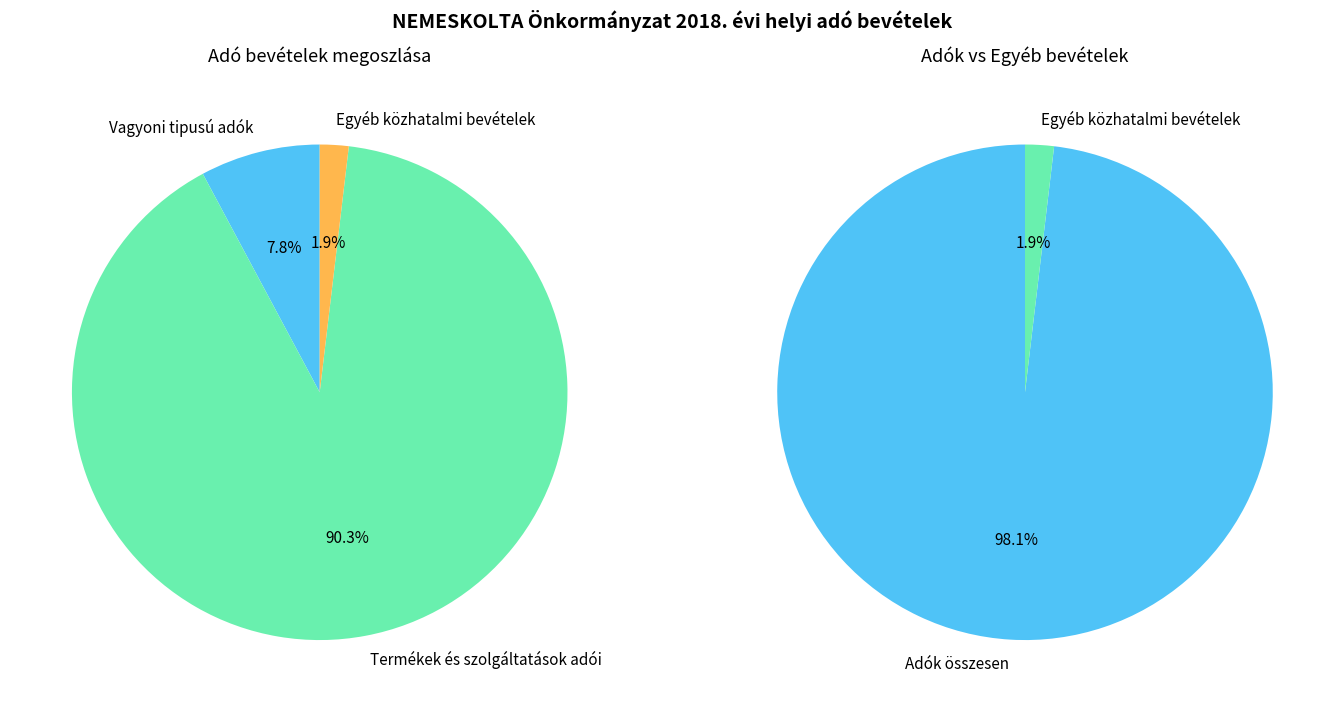

What percentage is the Termékek és szolgáltatások adói slice, to the nearest percent?

90%